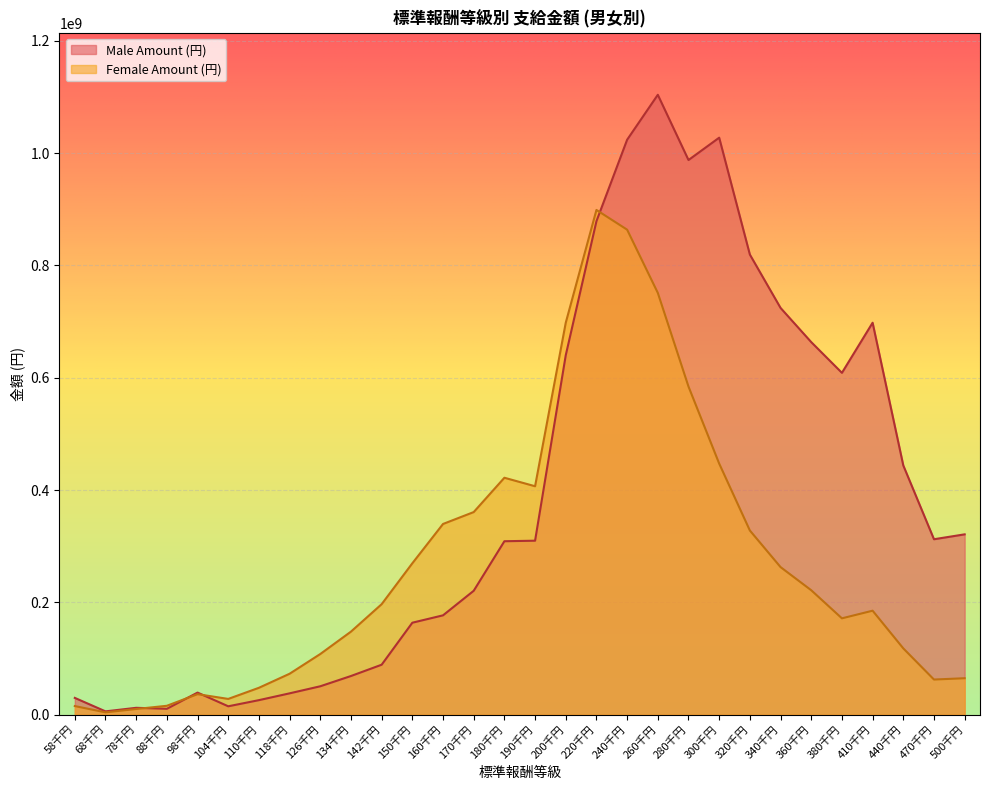

List the series in order of their peak value, lowest first.

Female Amount (円), Male Amount (円)